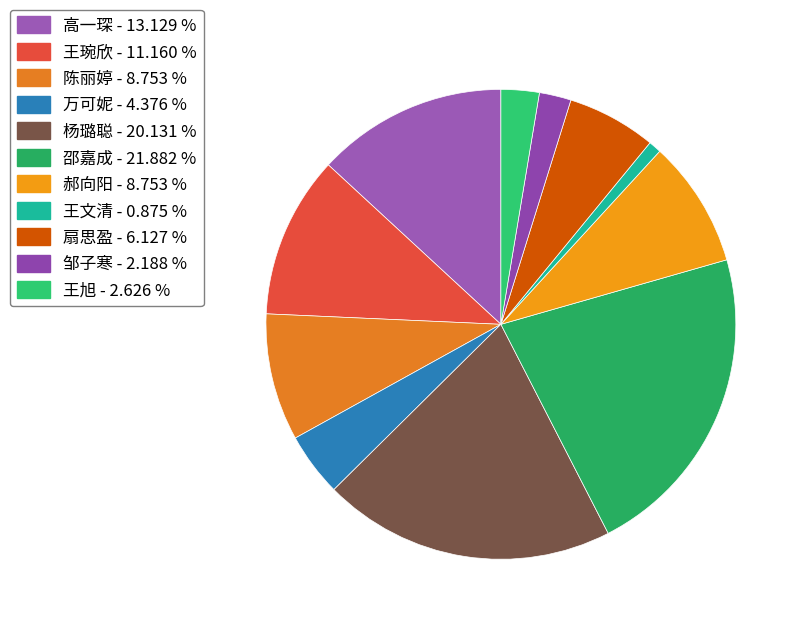

To the nearest percent, what is the combined percentage of 扇思盈 and 万可妮?

11%